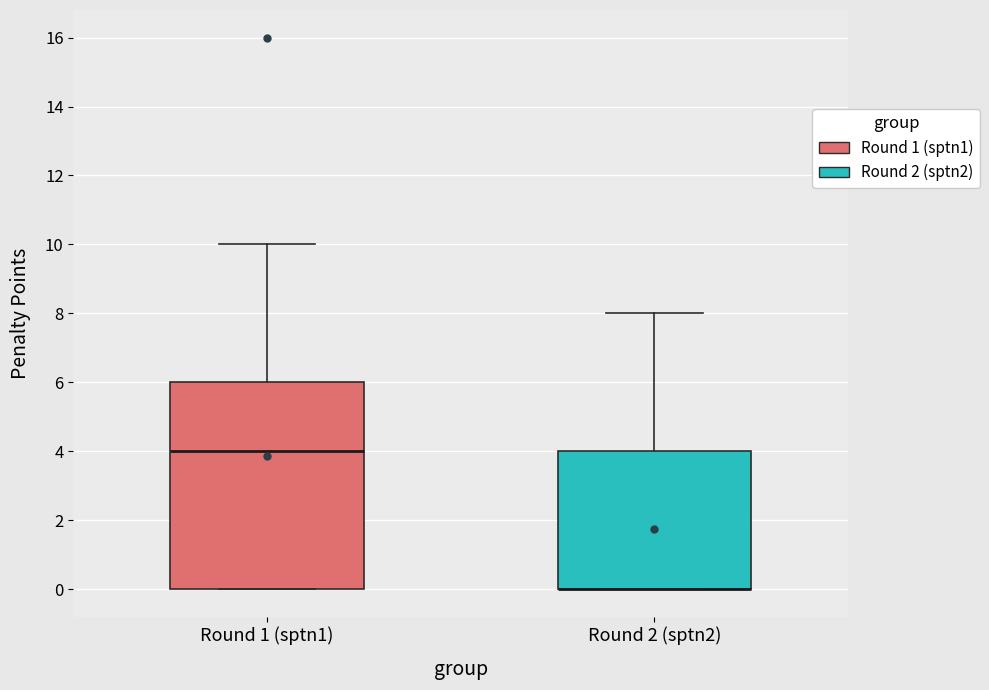

Reading left to right, transcribe this box plot: for each box, give where its median line is, the range the box spans, and where its two whiskers end, as read against the y-axis. The values are not printed on the chart, so give them approximately, as read against the axis.

Round 1 (sptn1): median 4, box 0 to 6, whiskers 0 to 10
Round 2 (sptn2): median 0 (drawn on the box's lower edge), box 0 to 4, whiskers 0 to 8